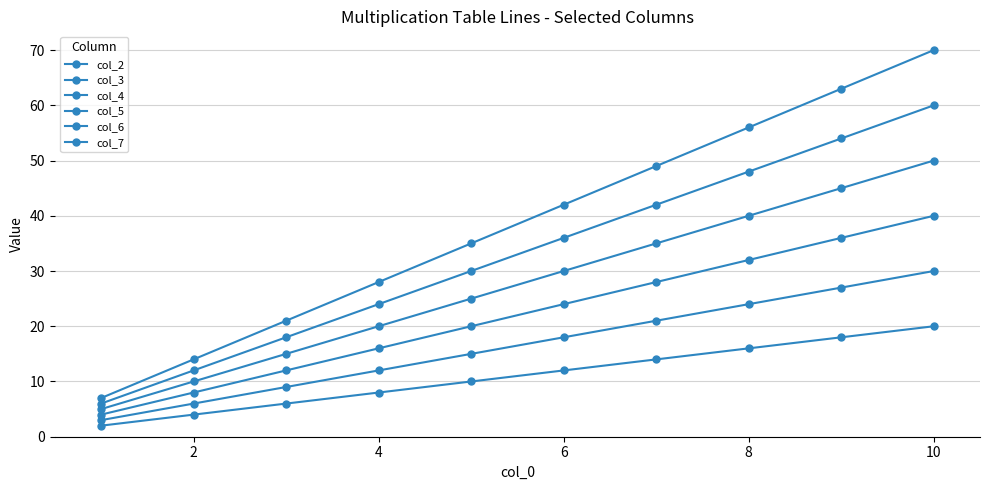

True or false: col_4 and col_3 cross at least once.

False